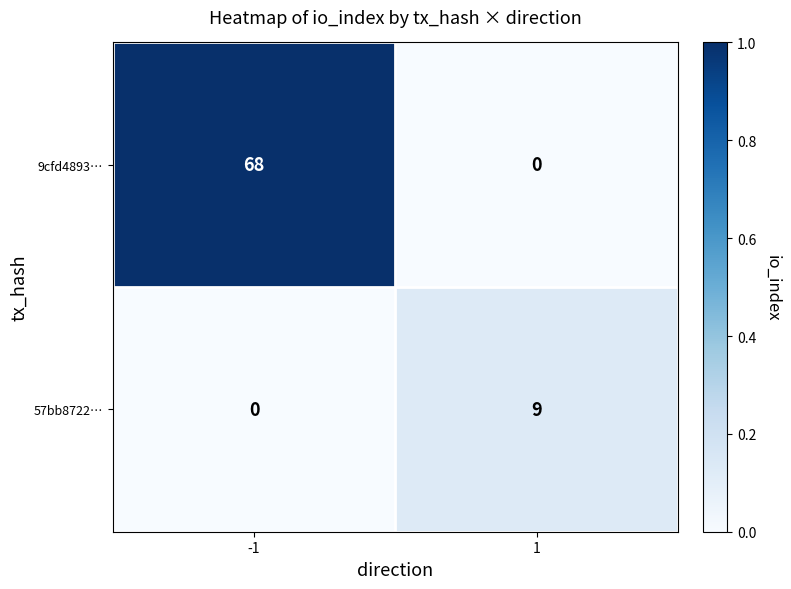

What is the total value across all series at -1?

68